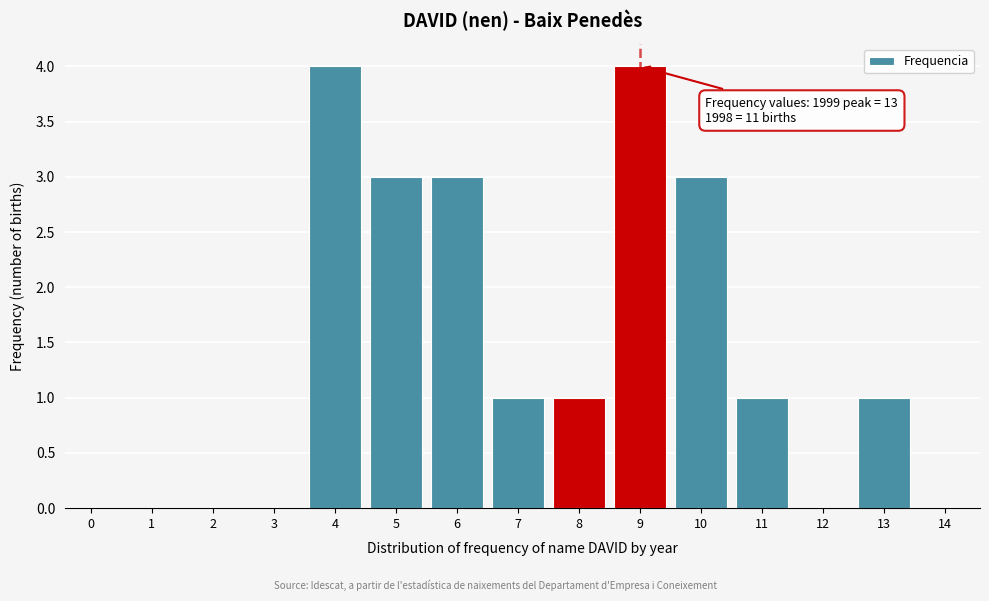

Reading left to right, what are all the values shown in this chart?

0=0	1=0	2=0	3=0	4=4	5=3	6=3	7=1	8=1	9=4	10=3	11=1	12=0	13=1	14=0